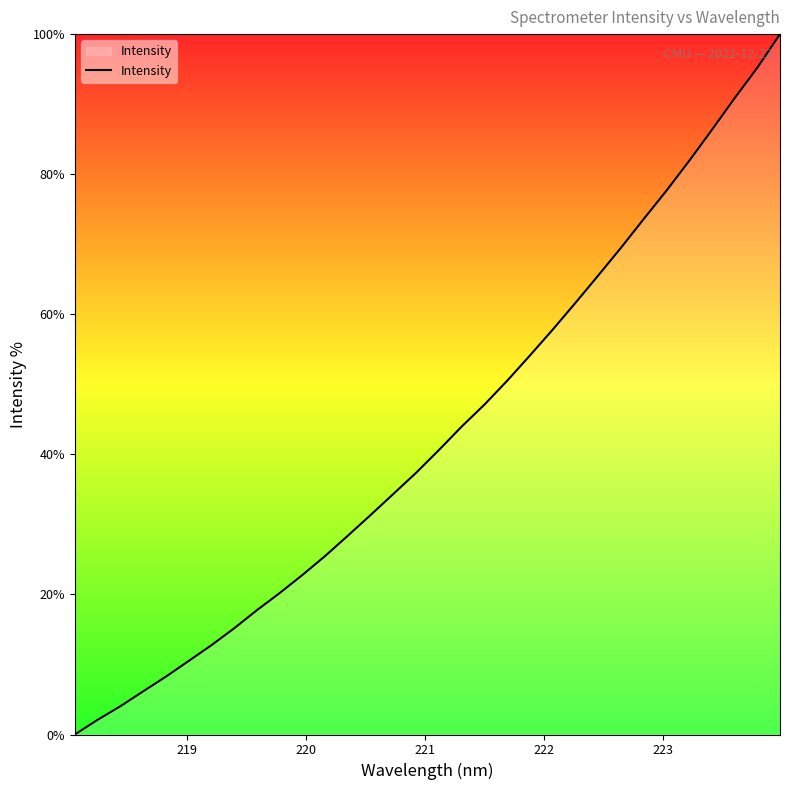

What is the maximum value shown in the chart?

100.0